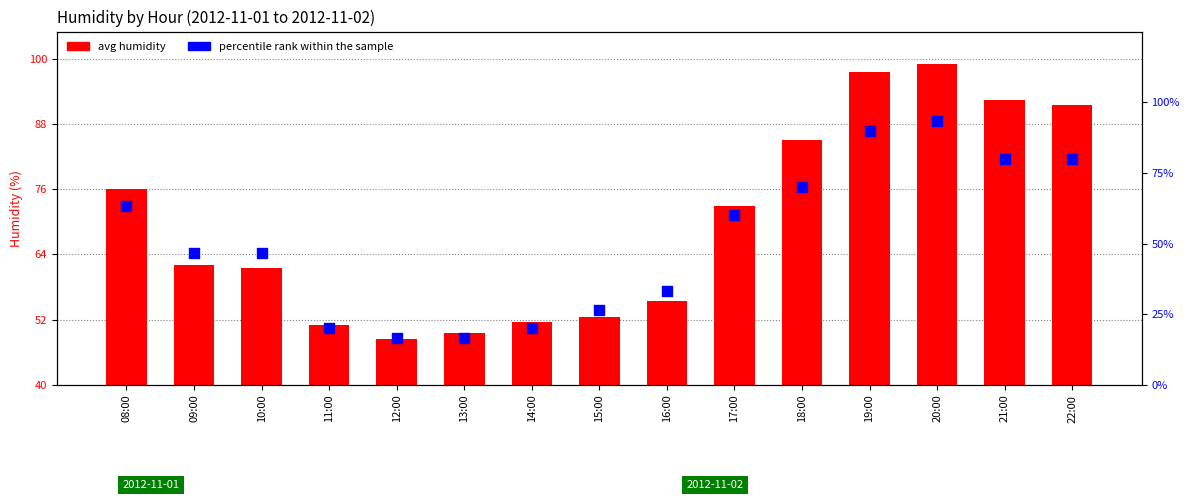

At which category is the sum across all series the highest?

20:00